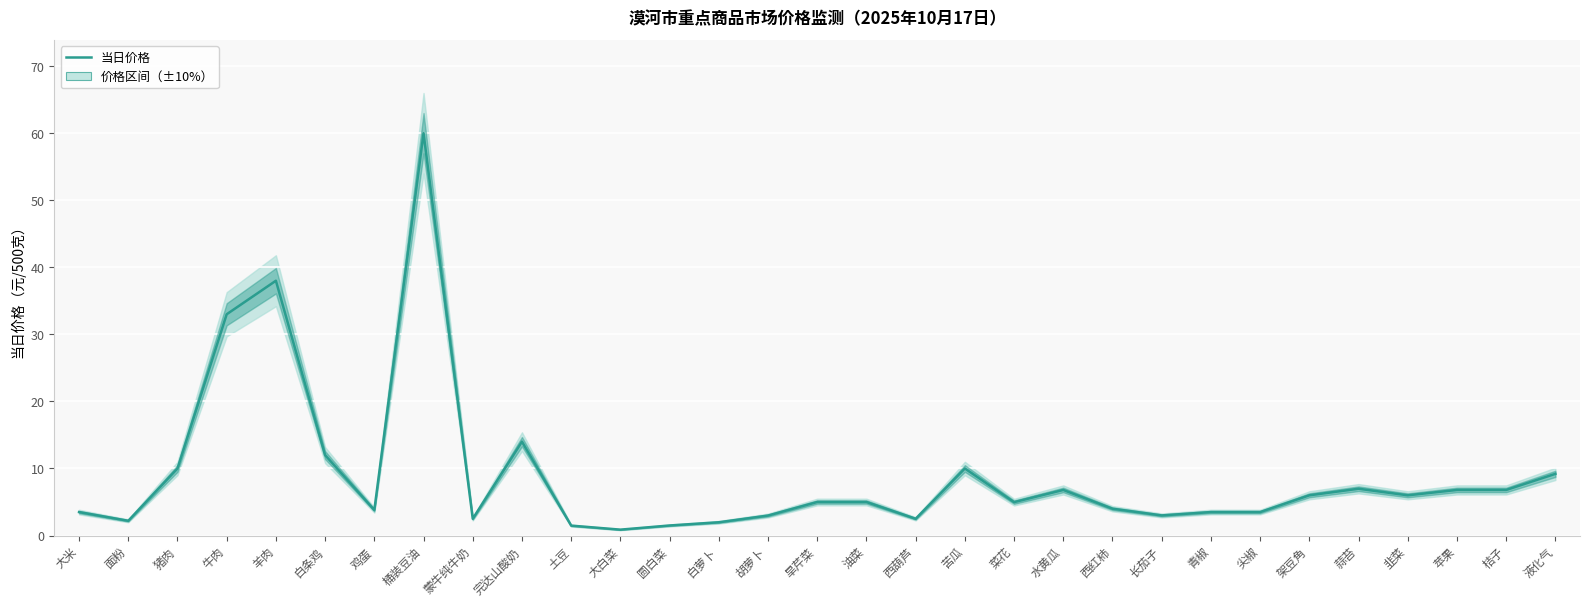

How many categories are shown in the chart?

31